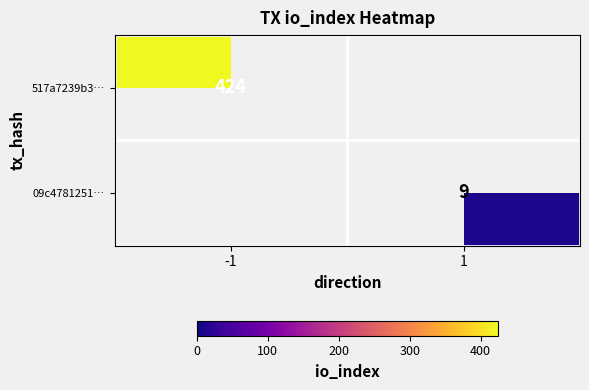

What is the smallest value displayed?

9.0